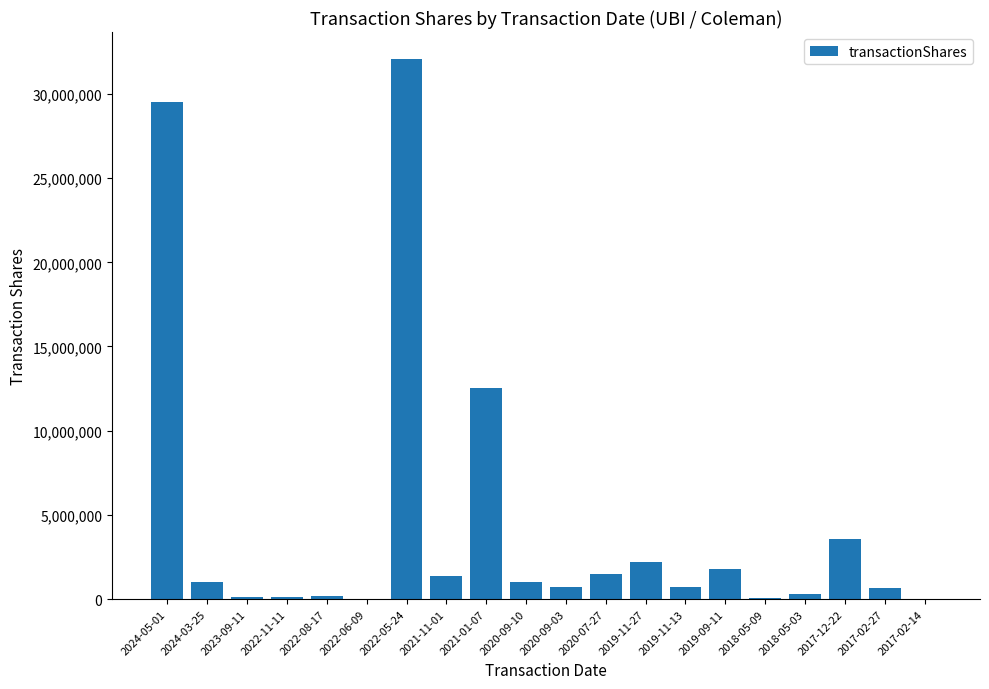

How many categories are shown in the chart?

20